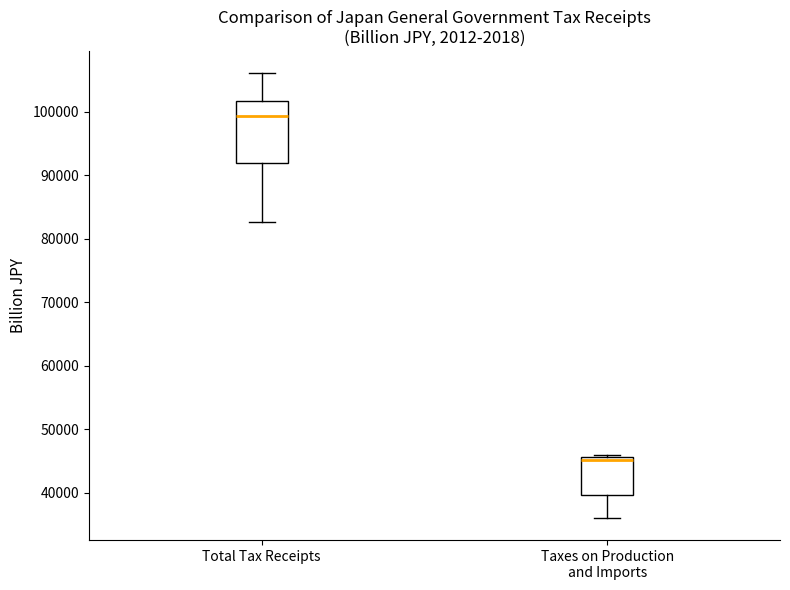

Which box's median line is the lowest?

Taxes on Production and Imports